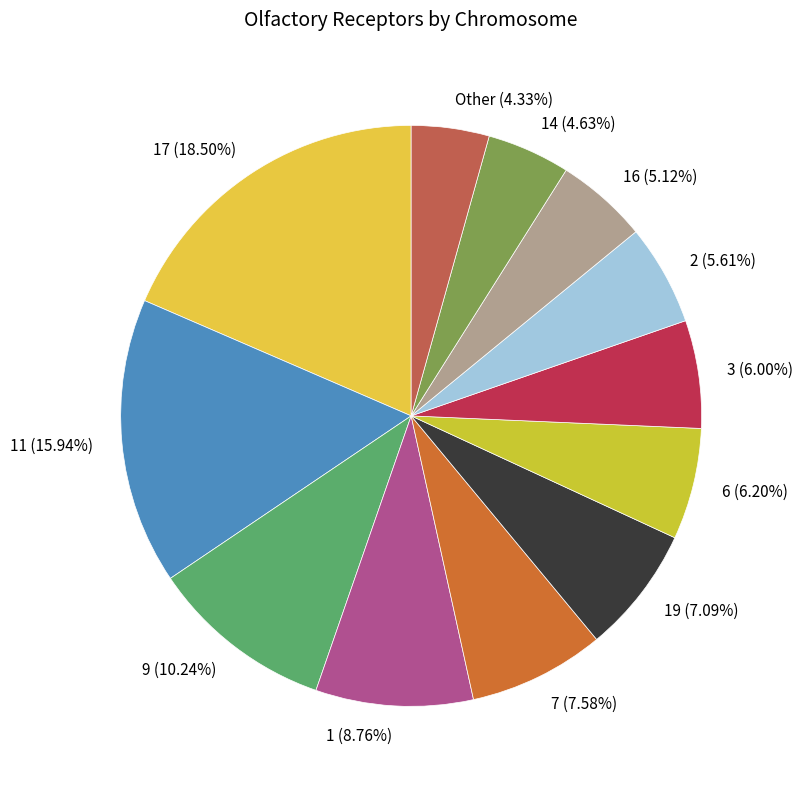

Do 11 (15.94%) and 16 (5.12%) together represent more than half of the pie?

No